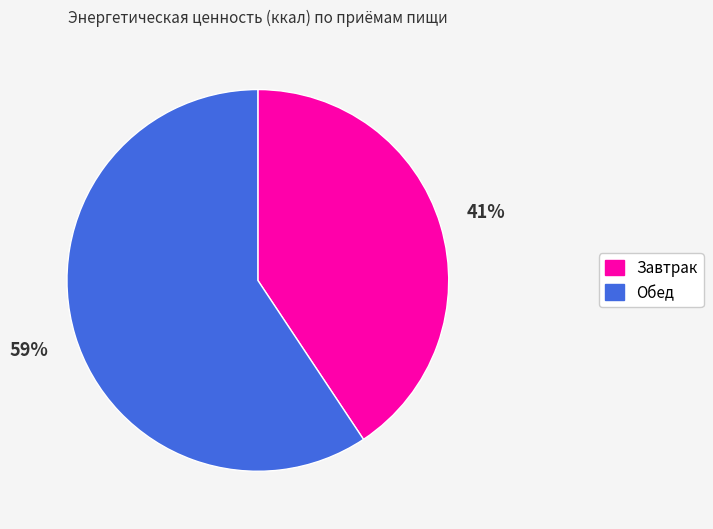

Between Обед and Завтрак, which is larger?

Обед